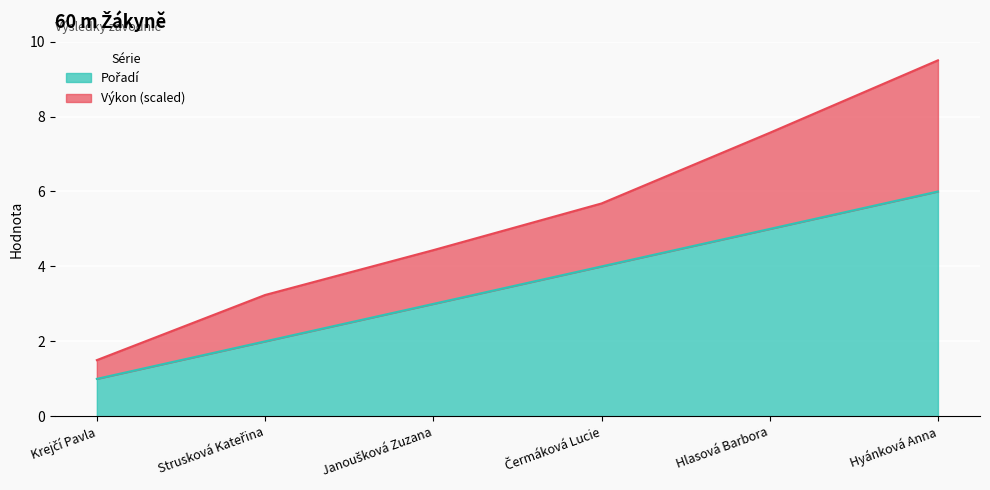

Which label corresponds to the smallest value in the chart?

Krejčí Pavla